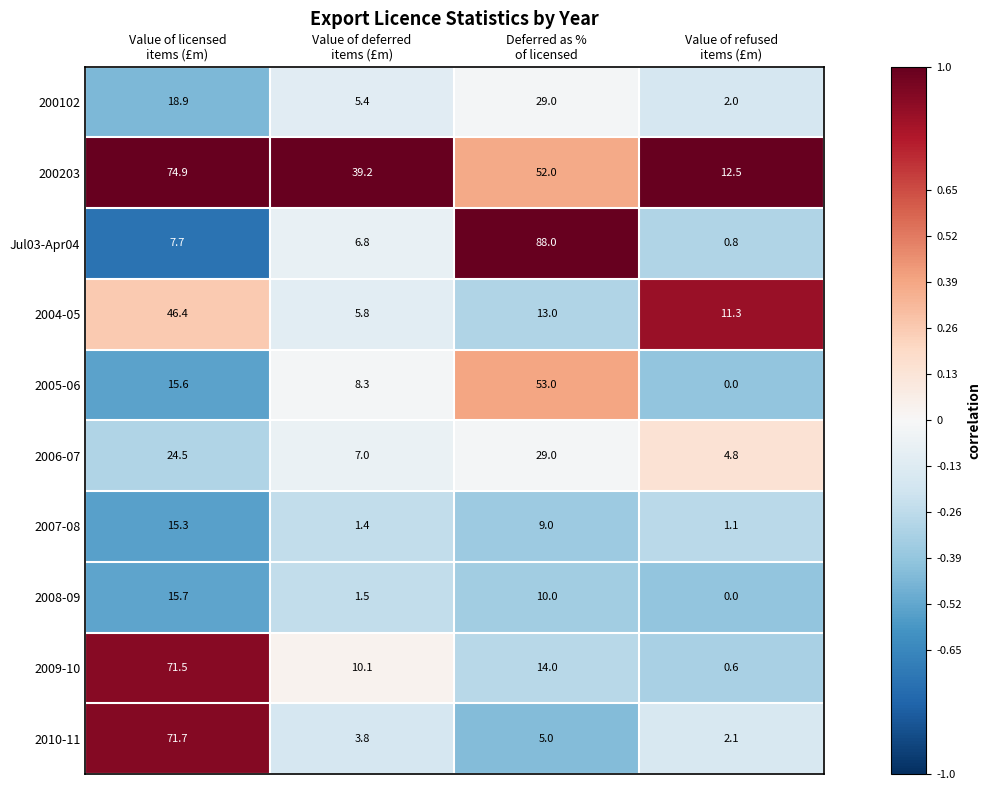

What is the difference between the maximum and minimum values in the 2006-07 series?

24.2